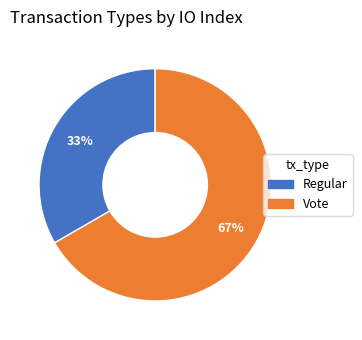

How many slices are in this pie chart?

2